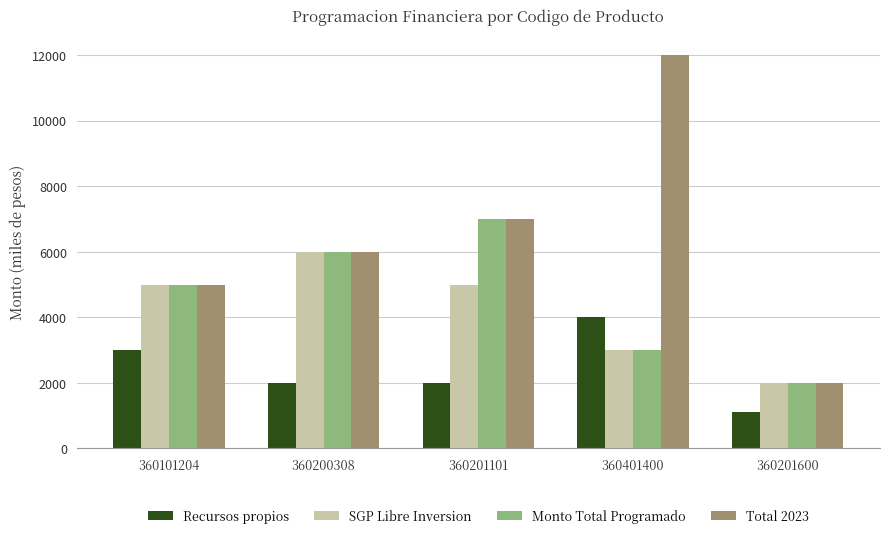

Is the value of SGP Libre Inversion at 360101204 greater than the value of Recursos propios at 360201600?

Yes